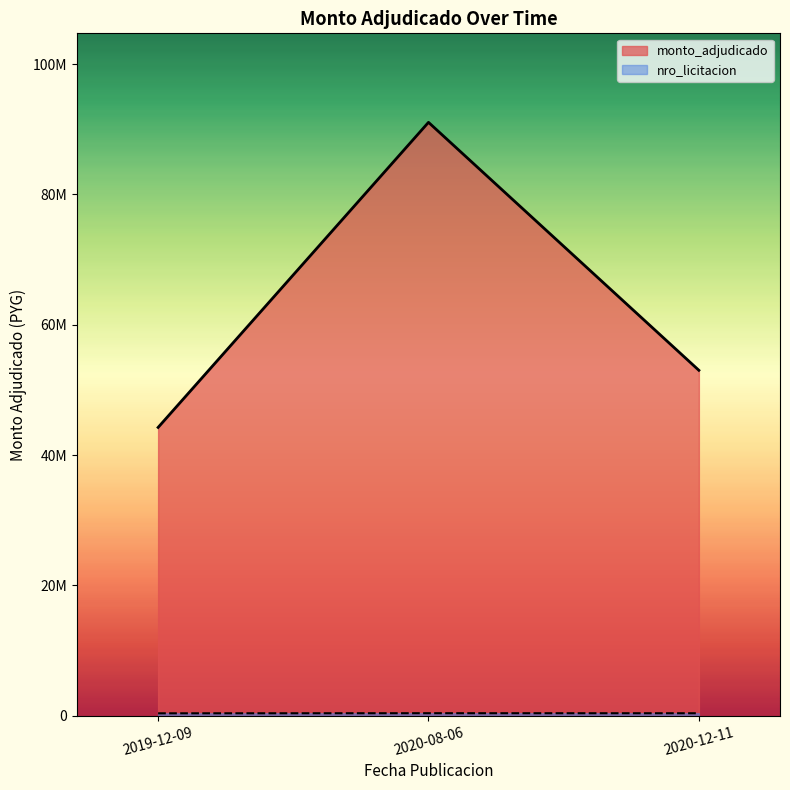

Which has a higher value, 2020-08-06 or 2020-12-11?

2020-08-06